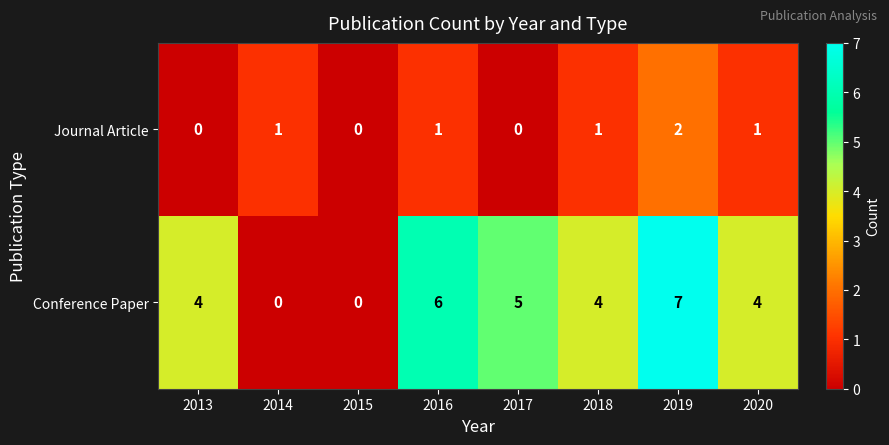

What is the sum of all Conference Paper values?

30